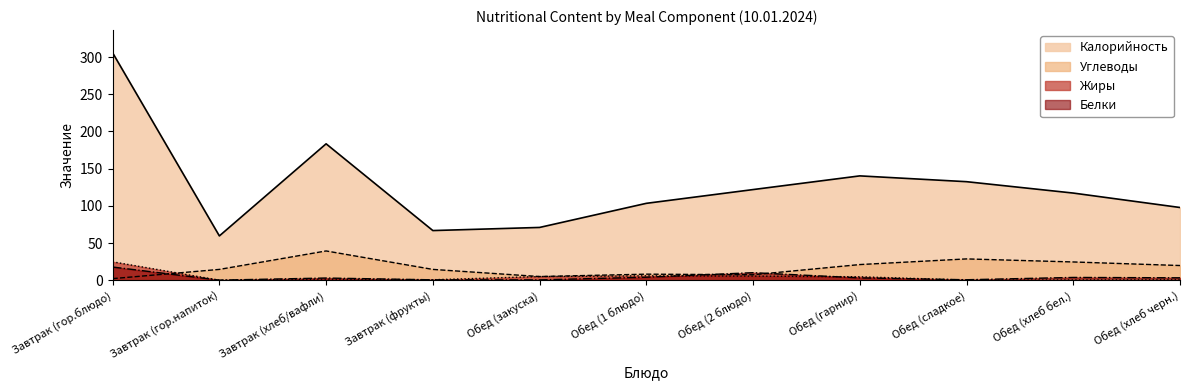

Which series changed the most between Обед (1 блюдо) and Обед (хлеб черн.)?

Углеводы